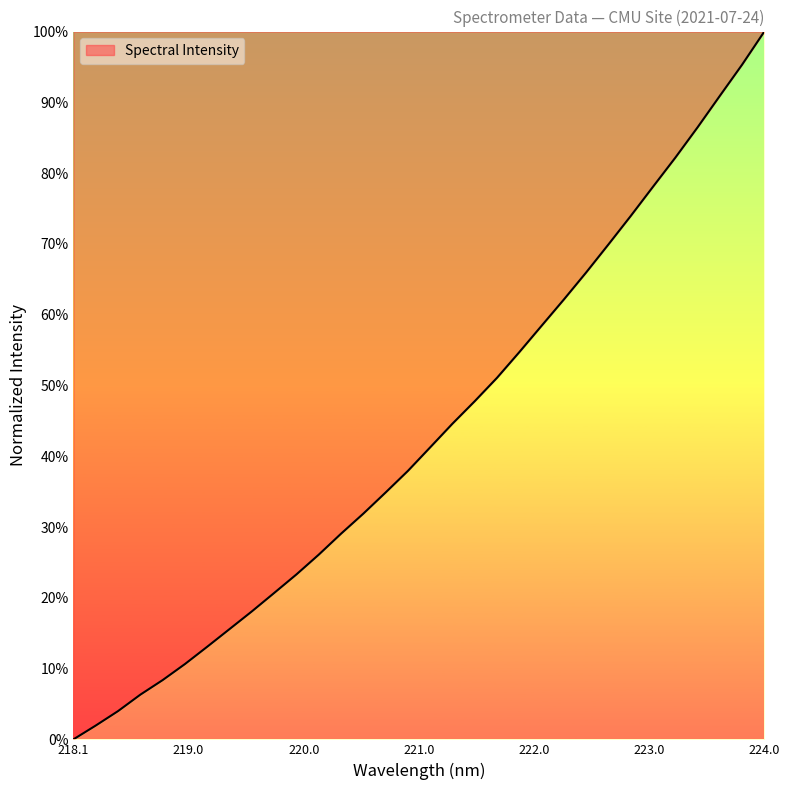

What is the difference between the maximum and minimum values?

100.0